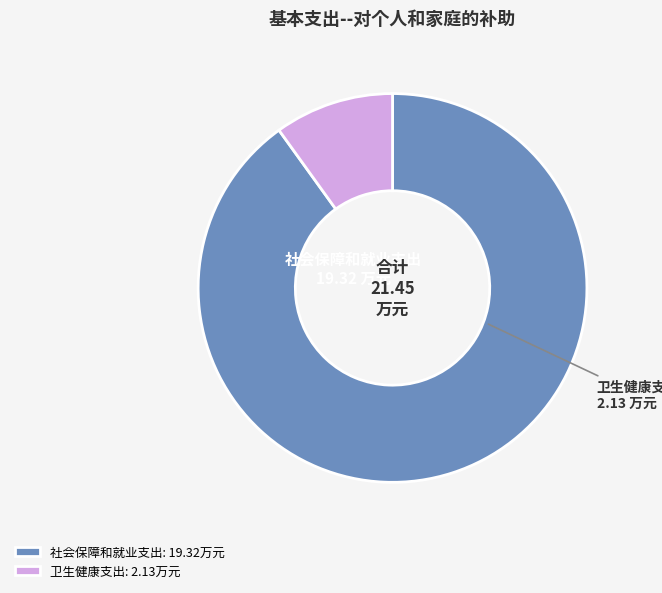

Does any single category account for the majority?

Yes